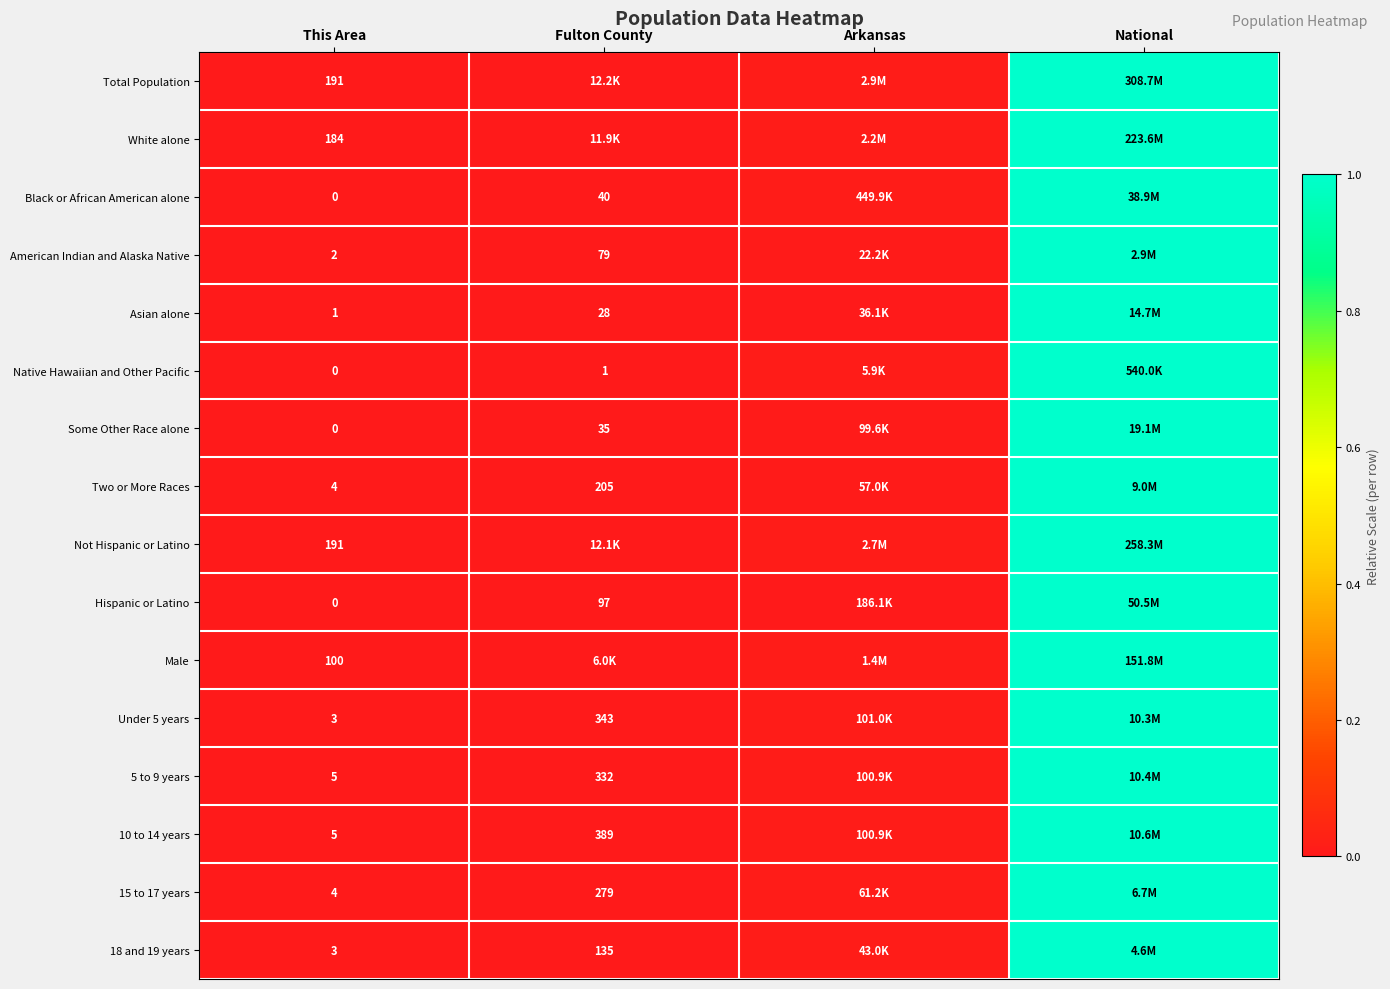

Which series changed the most between This Area and National?

Total Population